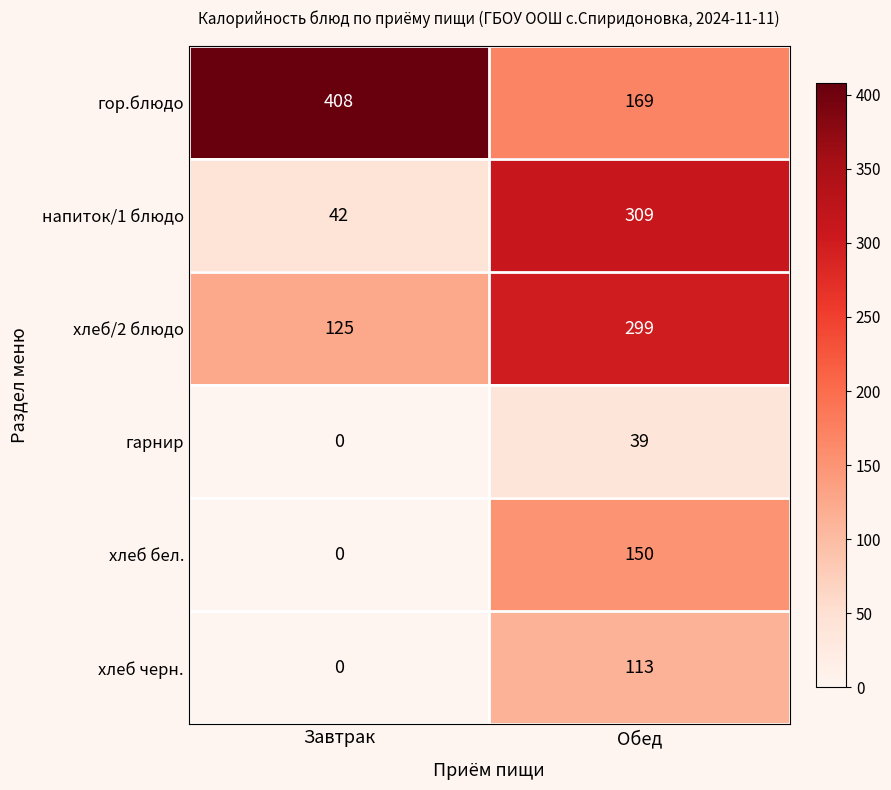

What is the total value across all series at Обед?

1079